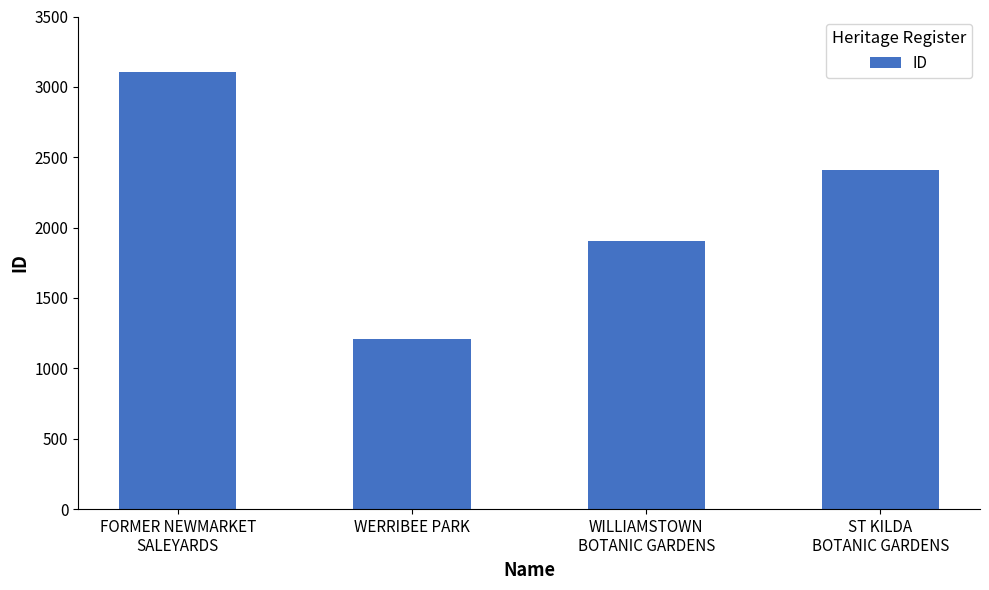

Rank the categories by value from highest to lowest.

FORMER NEWMARKET
SALEYARDS, ST KILDA
BOTANIC GARDENS, WILLIAMSTOWN
BOTANIC GARDENS, WERRIBEE PARK